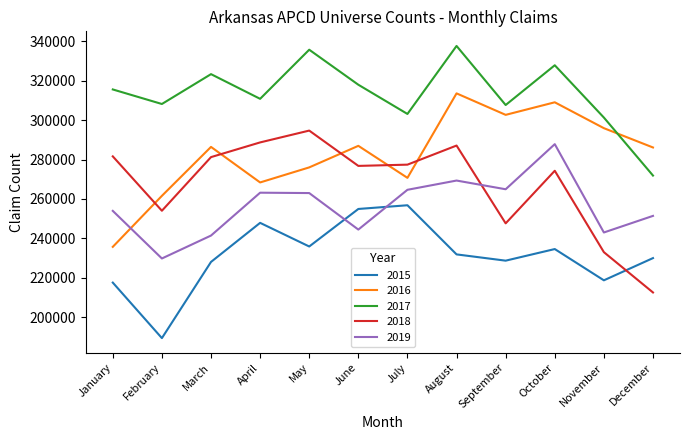

The 2015 series shows 426924 at July. True or false?

False